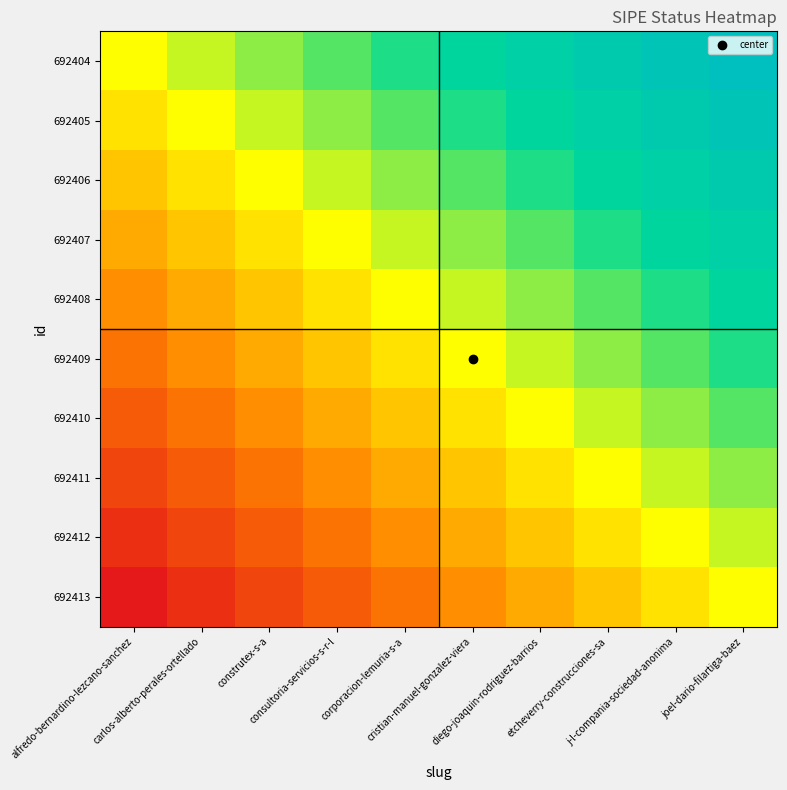

At how many categories does at least one series exceed 0?

10